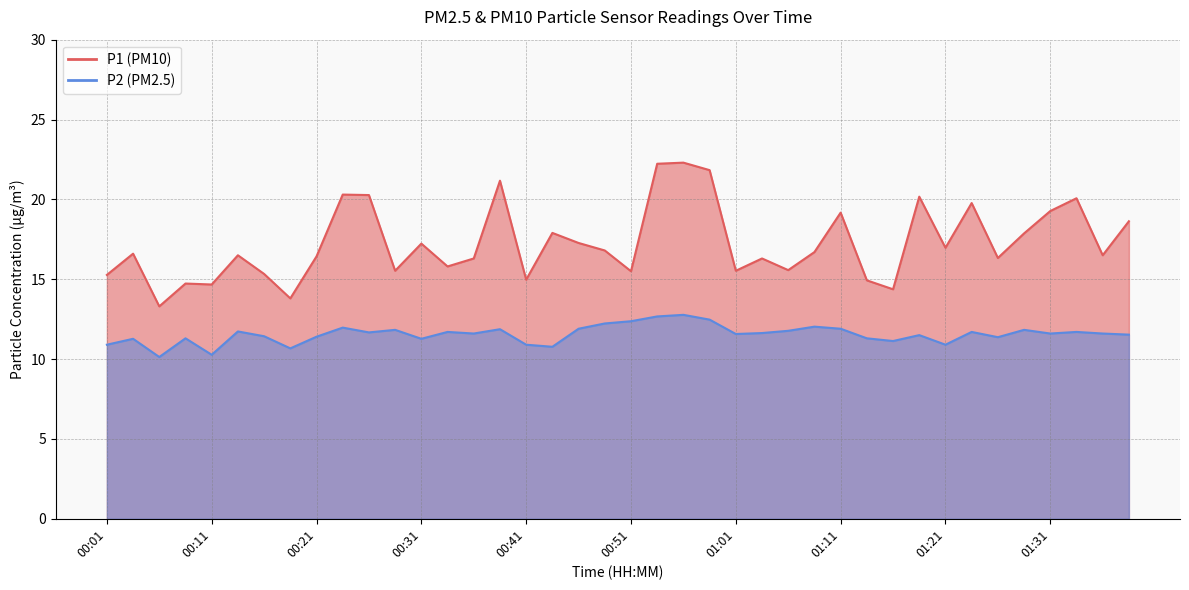

Which series changed the most between 00:21 and 00:31?

P1